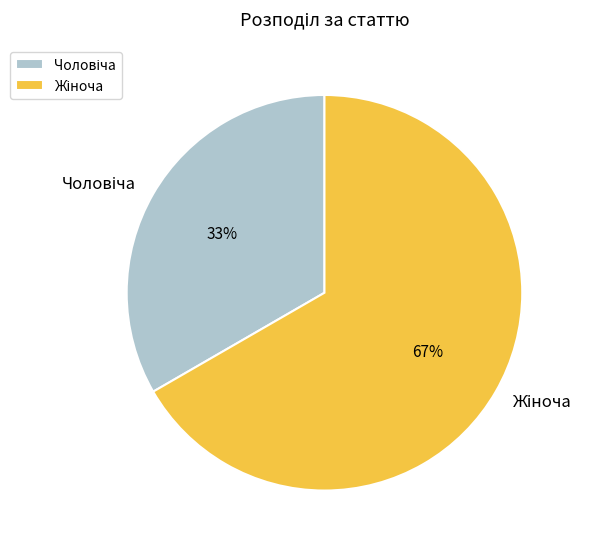

Is there any slice that represents more than half of the pie?

Yes